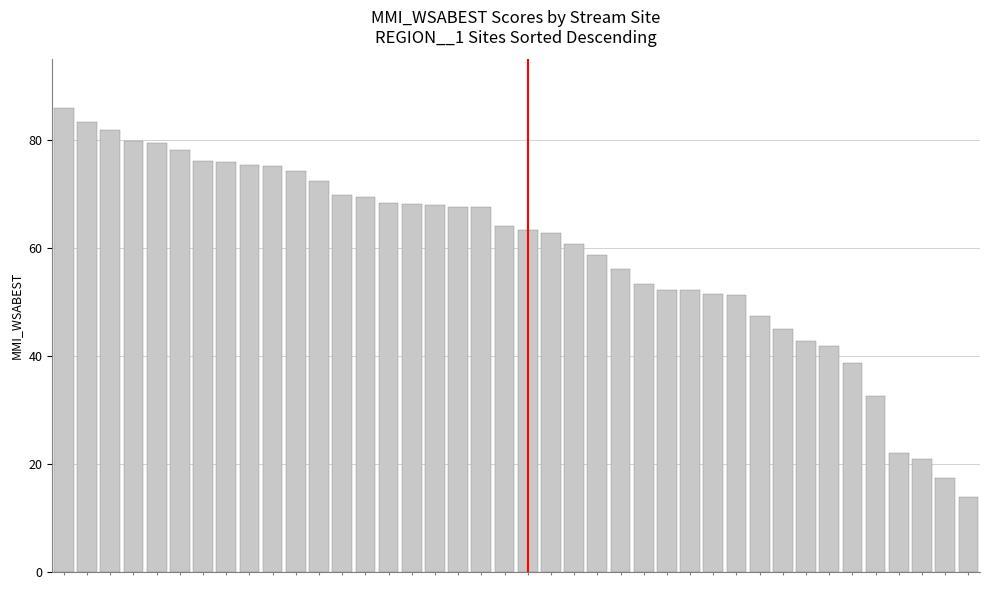

What is the value of the 31st bar from the left?

47.5